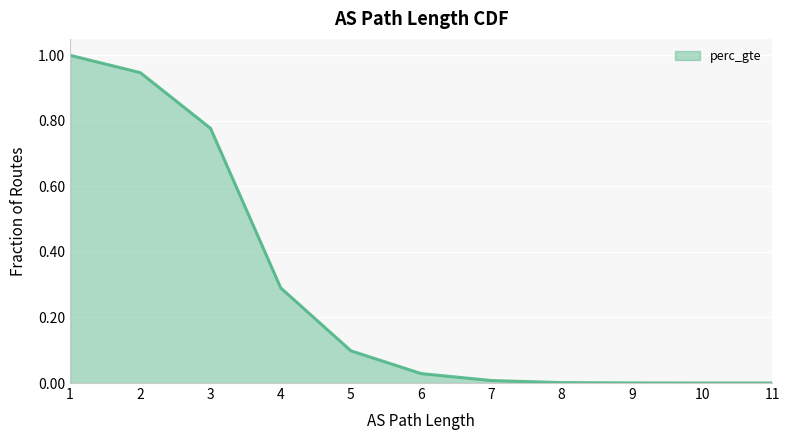

True or false: the data has more than 2 interior local peaks.

False